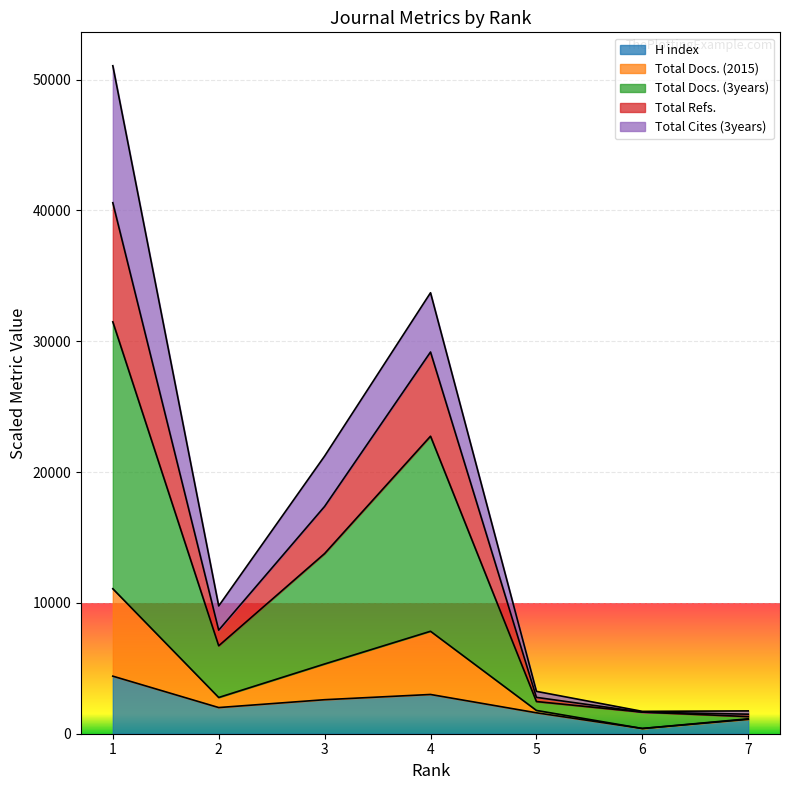

What is the maximum value for H index?

4400